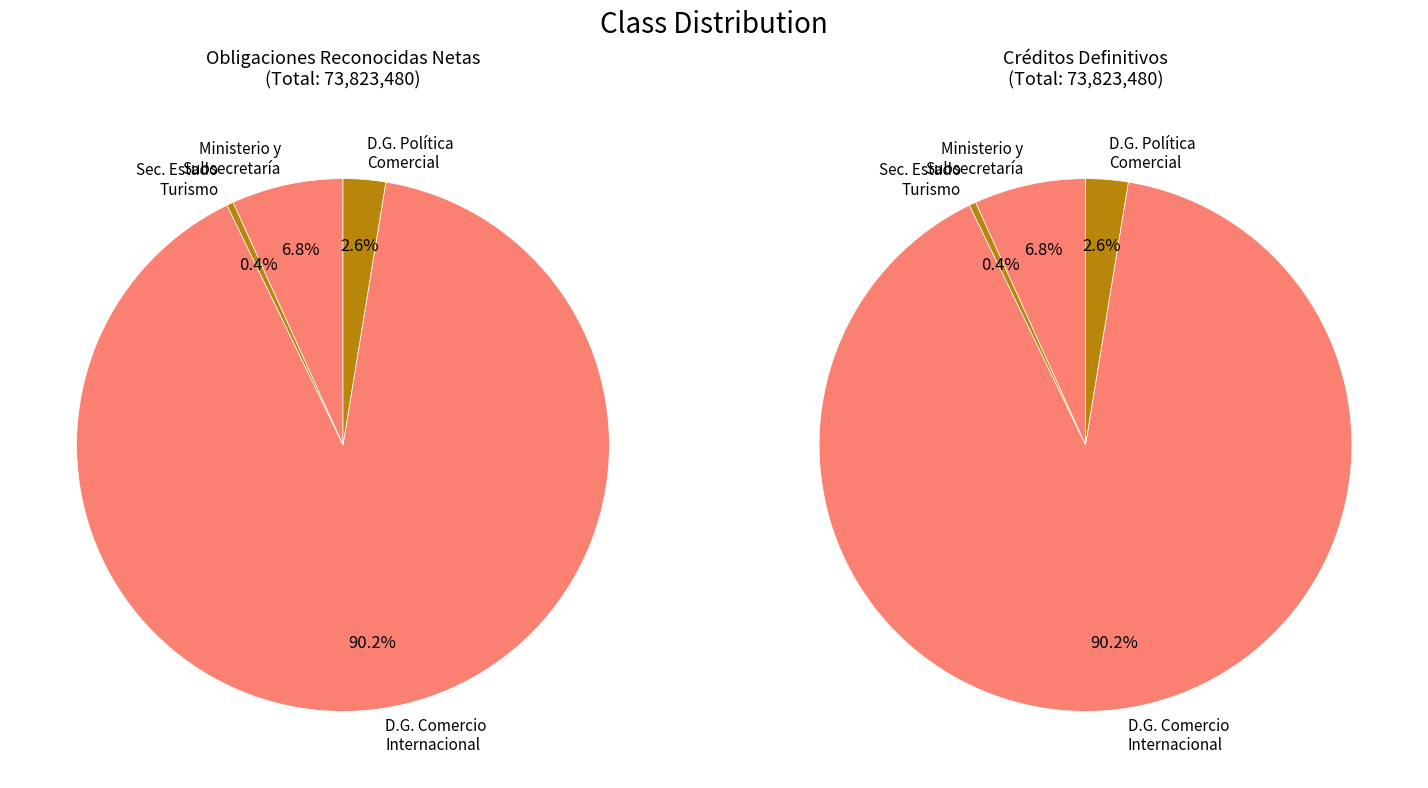

To the nearest percent, what is the difference between the D. G. DE COMERCIO INTERNACIONAL E INVERSIONES and SECRETARÍA DE ESTADO DE TURISMO slice percentages?

90%